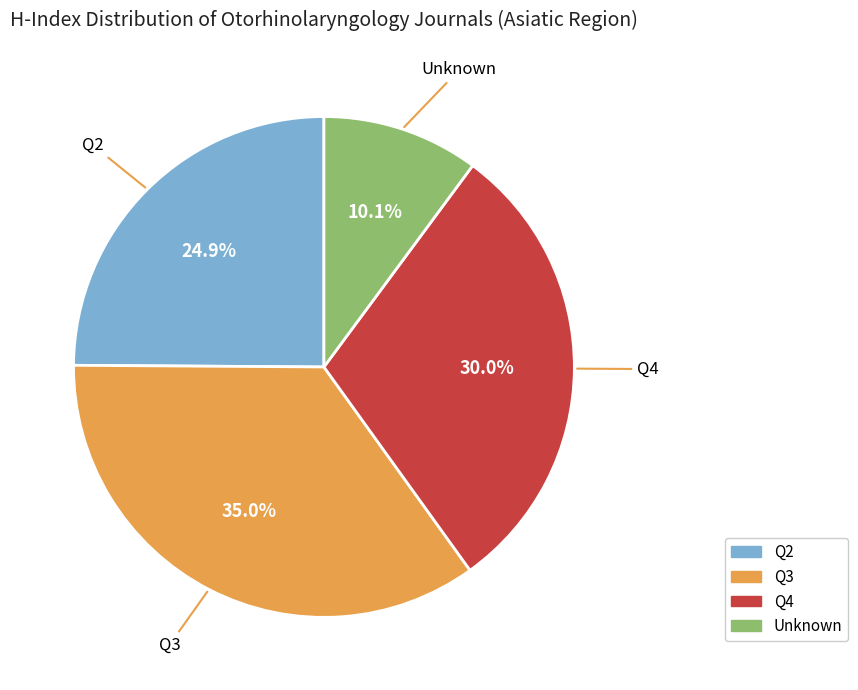

Does any single category account for the majority?

No